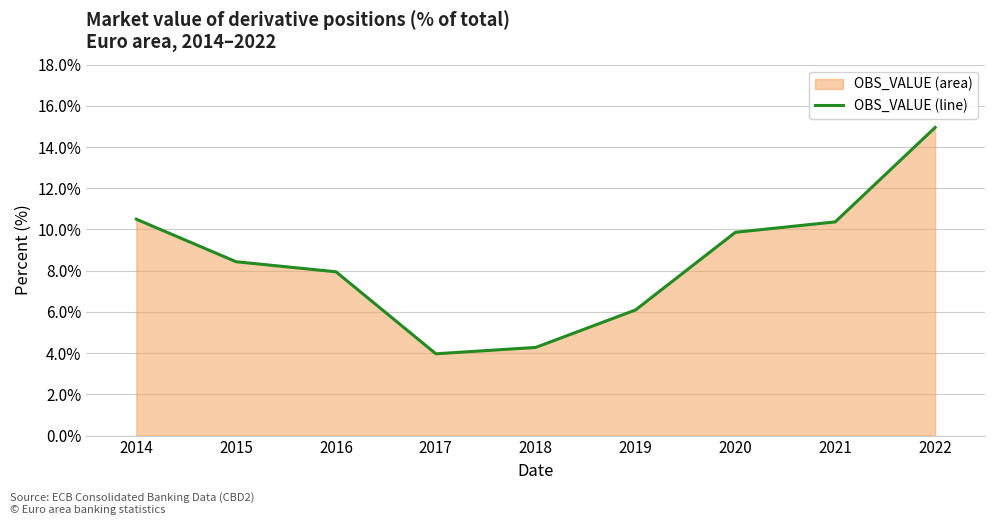

Which label corresponds to the largest value in the chart?

2022